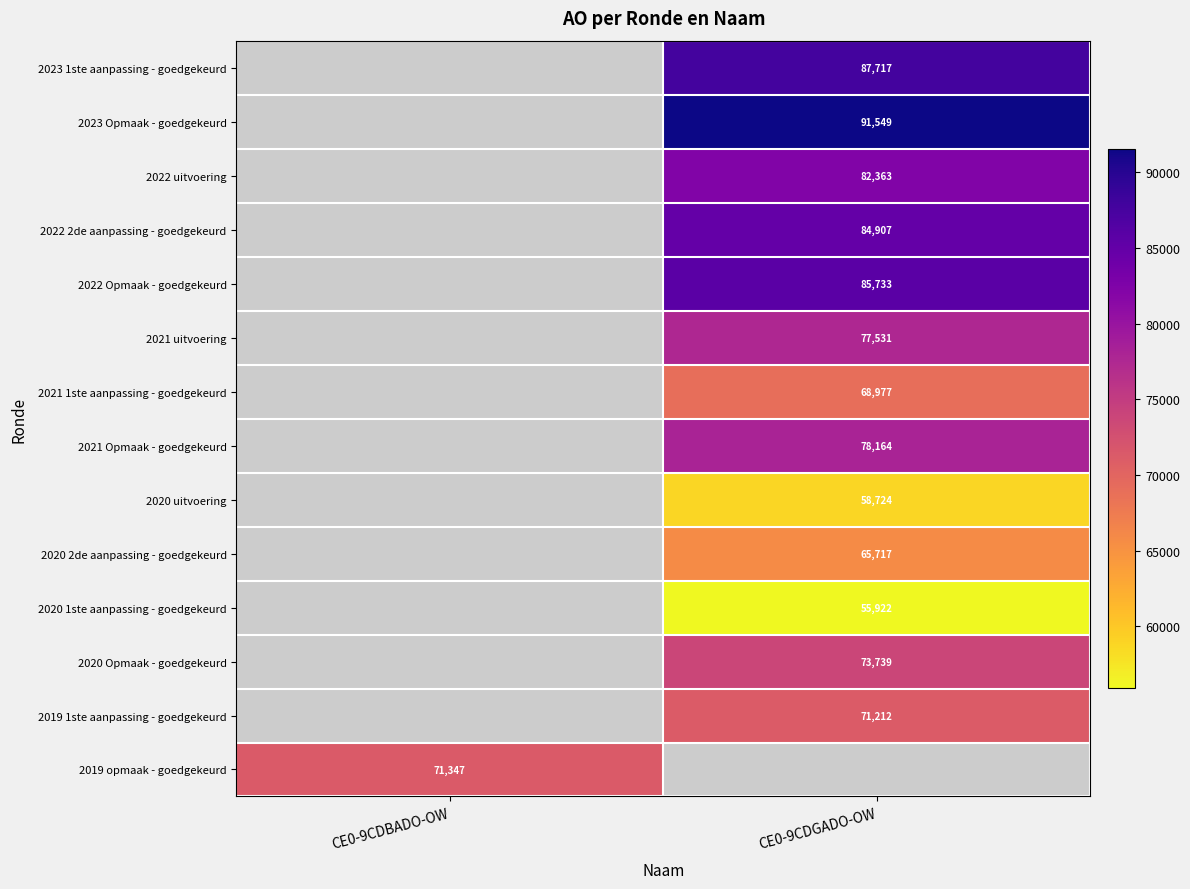

What is the greatest value displayed?

91549.0